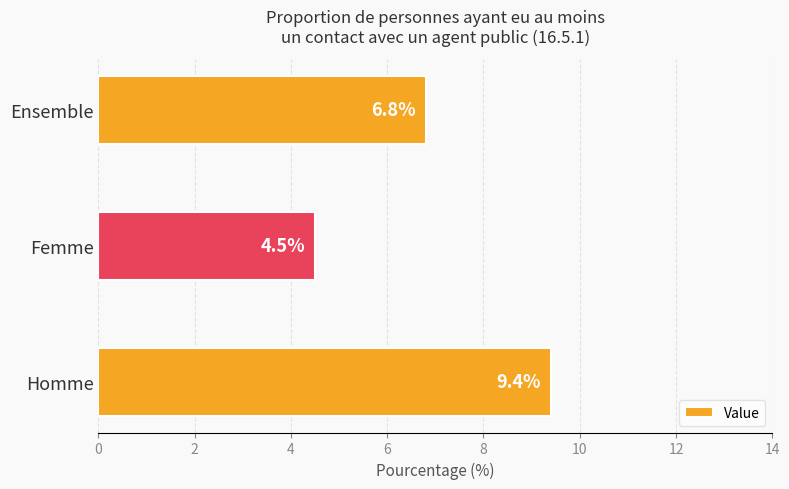

Rank the categories by value from highest to lowest.

Homme, Ensemble, Femme